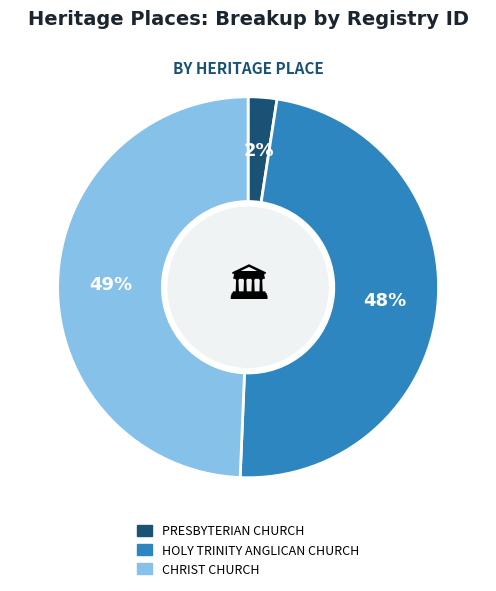

To the nearest percent, what is the average slice percentage?

33%